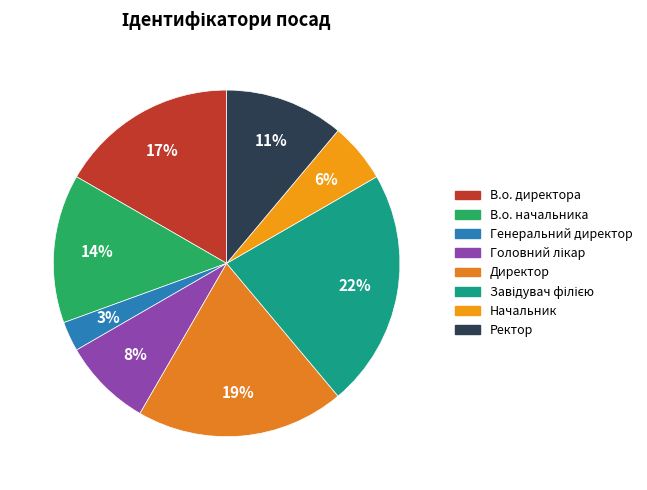

Which category has the biggest portion of the pie?

Завідувач філією